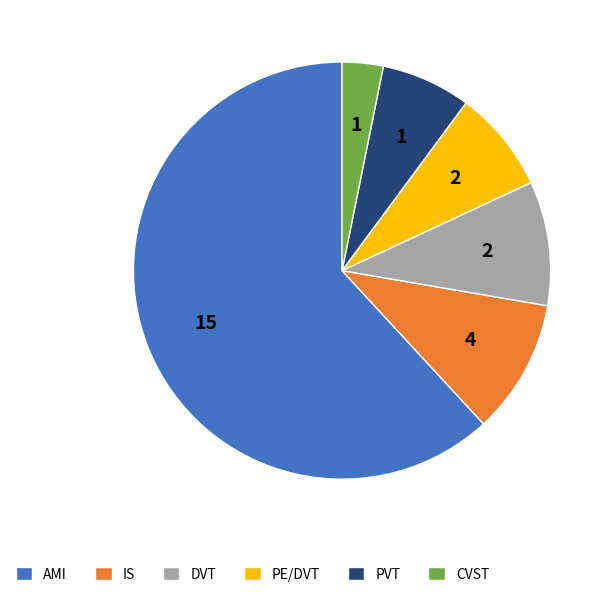

The AMI slice represents 52% of the pie. True or false?

False